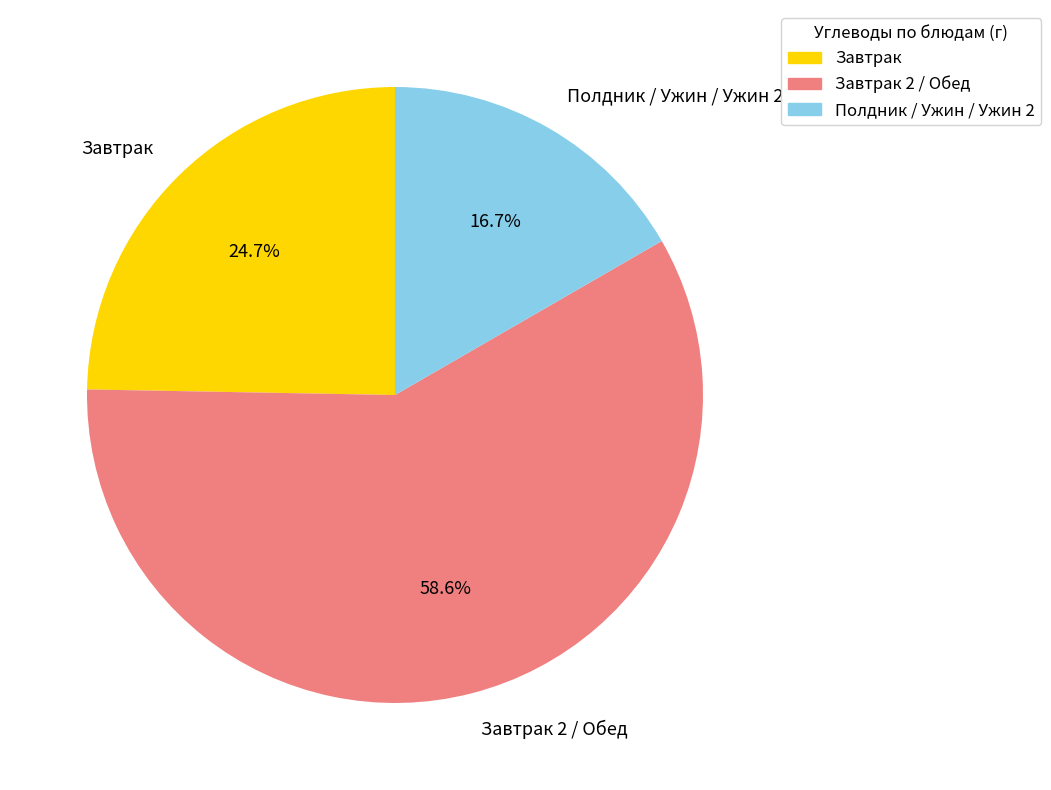

Does Завтрак 2 / Обед account for over 50% of the chart?

Yes